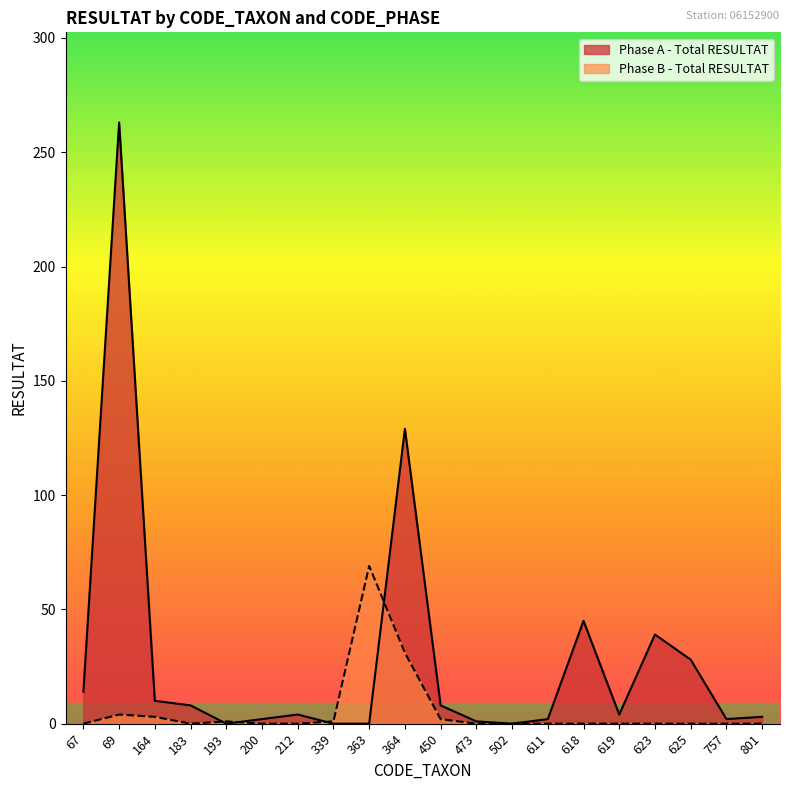

Between 363 and 364, which series saw the biggest shift?

Phase A - Total RESULTAT